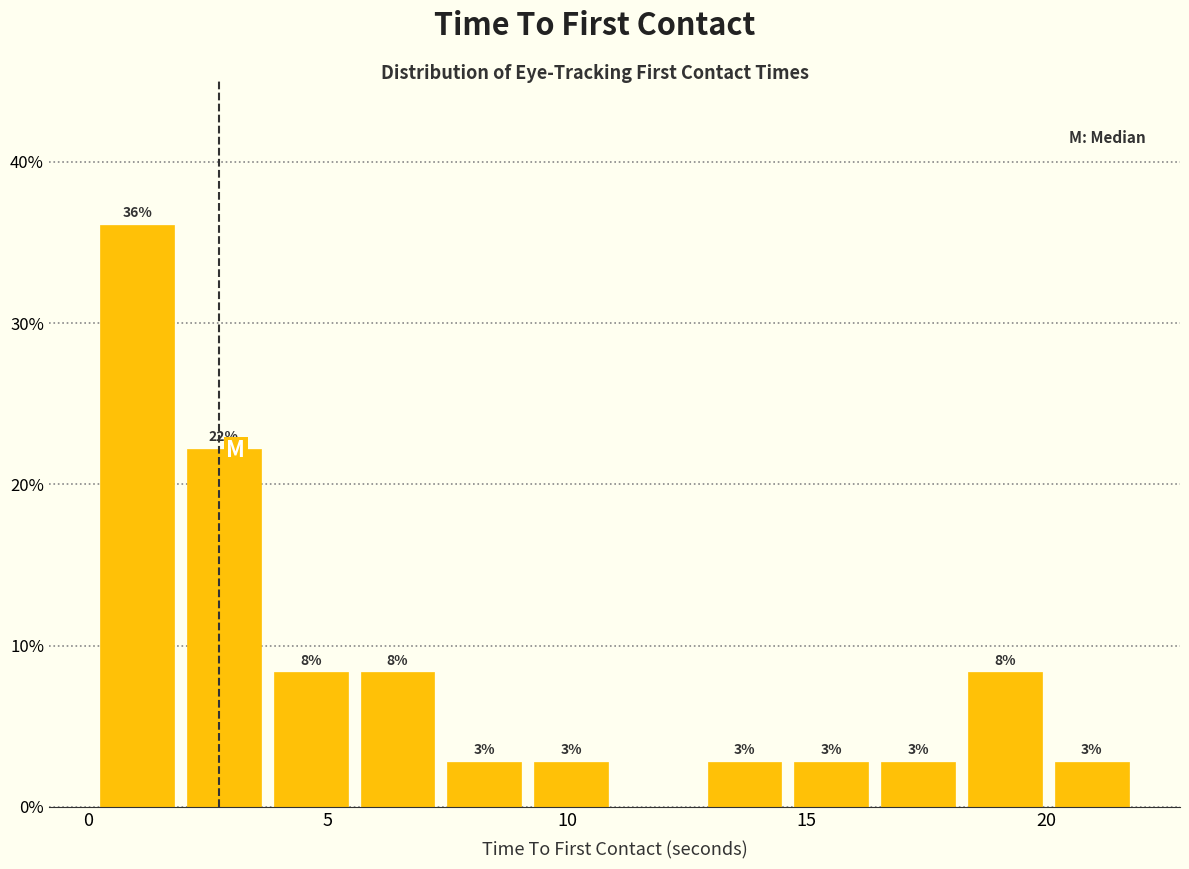

Read against the x-axis, roughly where is the centre of the tallest bar?

1.0